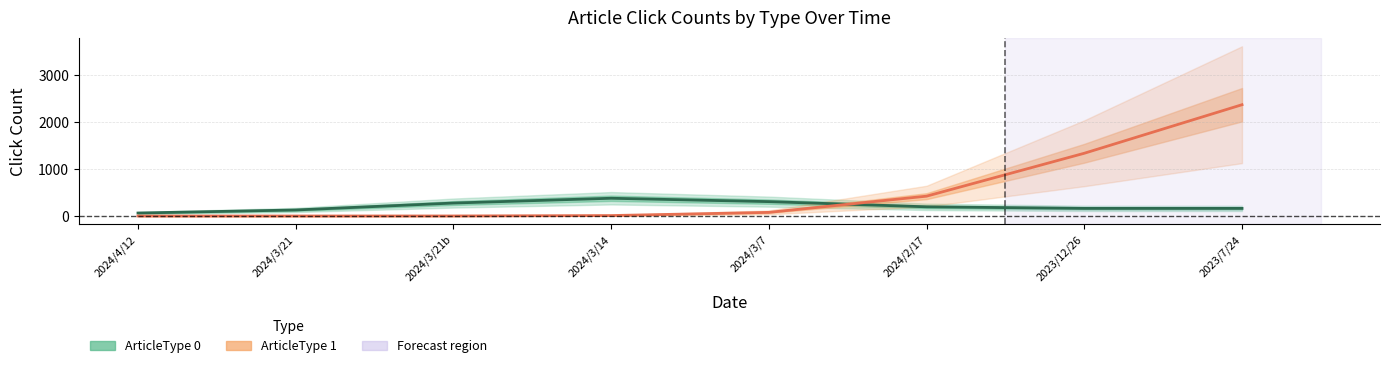

What is the difference between the ArticleType 0 values at 2023/12/26 and 2024/3/21b?

113.6